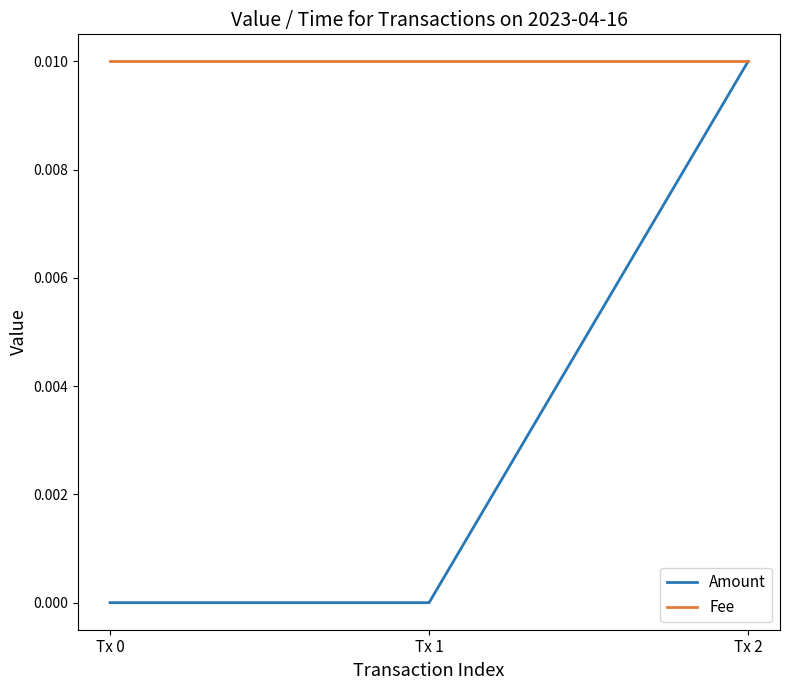

True or false: Fee has a value of 0.0 at Tx 0.

True